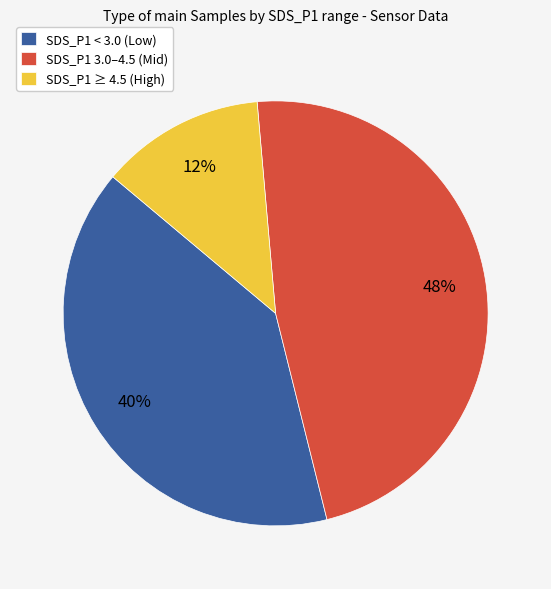

How many segments does this pie chart have?

3